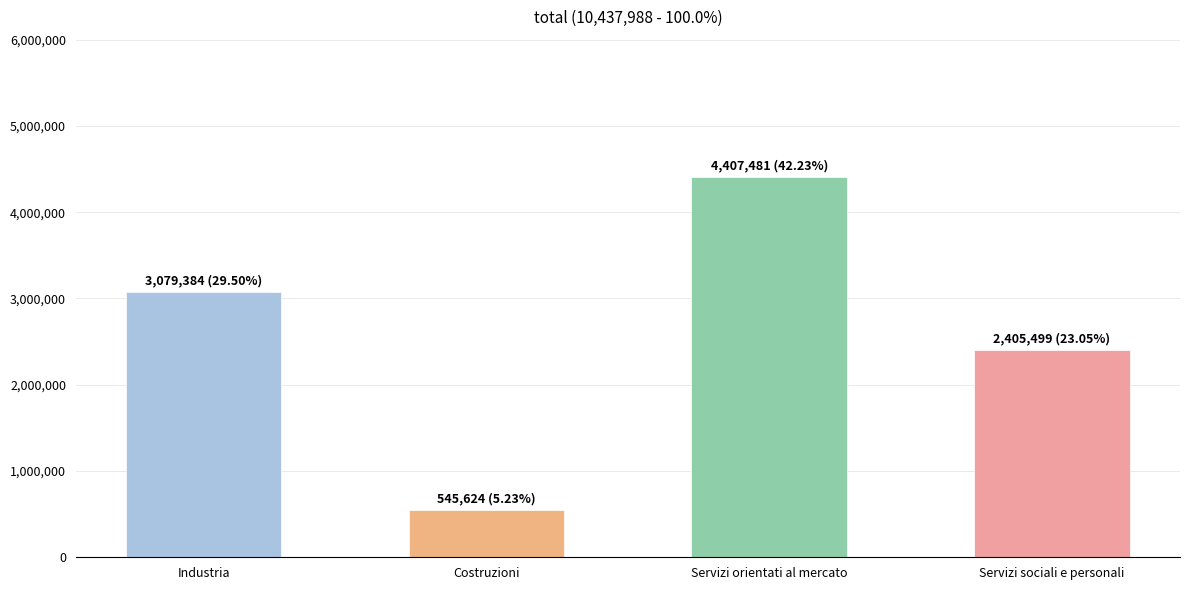

What is the change in value from Costruzioni to Servizi sociali e personali?

+1859875